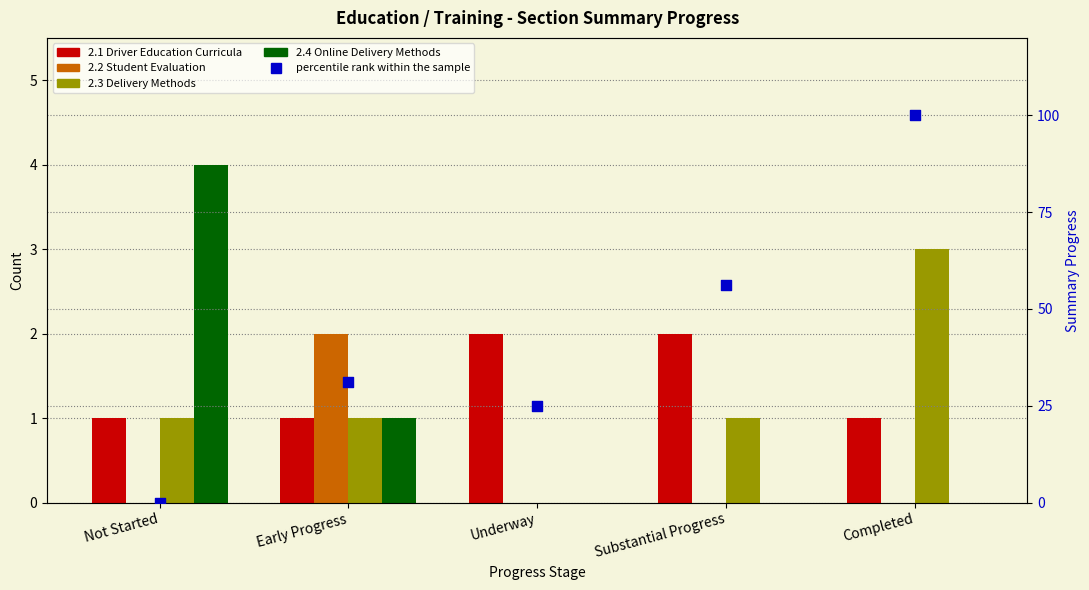

Which series reaches the minimum Y coordinate?

2.2 Student Evaluation